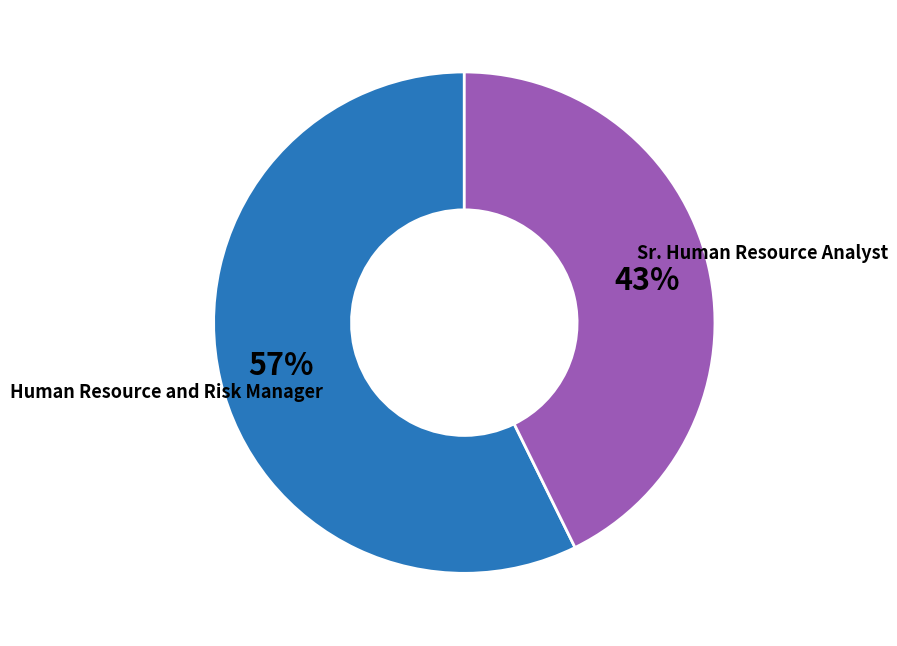

Rank the categories by value from highest to lowest.

Human Resource and Risk Manager, Sr. Human Resource Analyst